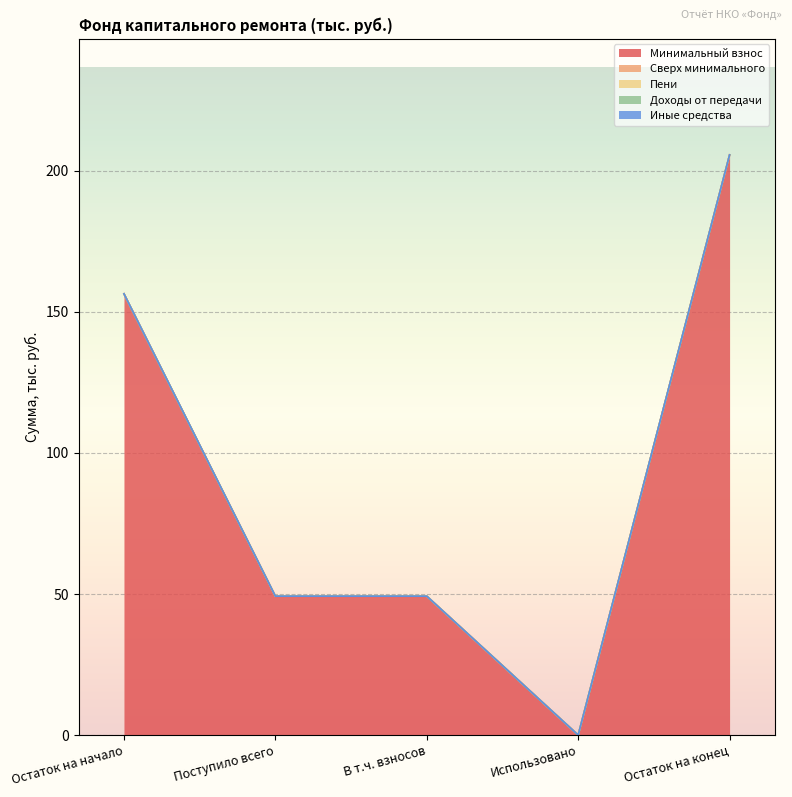

Reading left to right, what are all the values shown in this chart?

Минимальный взнос: Остаток на начало=156.4	Поступило всего=49.2	В т.ч. взносов=49.2	Использовано=0.0	Остаток на конец=205.7
Сверх минимального: Остаток на начало=0.0	Поступило всего=0.0	В т.ч. взносов=0.0	Использовано=0.0	Остаток на конец=0.0
Пени: Остаток на начало=0.0	Поступило всего=0.0	В т.ч. взносов=0.0	Использовано=0.0	Остаток на конец=0.0
Доходы от передачи: Остаток на начало=0.0	Поступило всего=0.0	В т.ч. взносов=0.0	Использовано=0.0	Остаток на конец=0.0
Иные средства: Остаток на начало=0.0	Поступило всего=0.0	В т.ч. взносов=0.0	Использовано=0.0	Остаток на конец=0.0